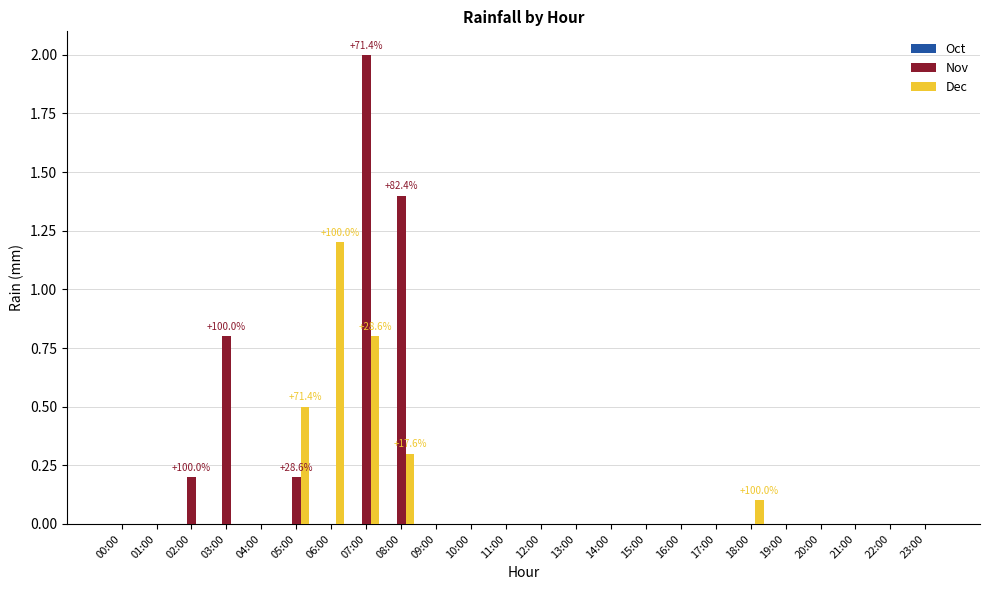

What is the sum of all Dec values?

2.9